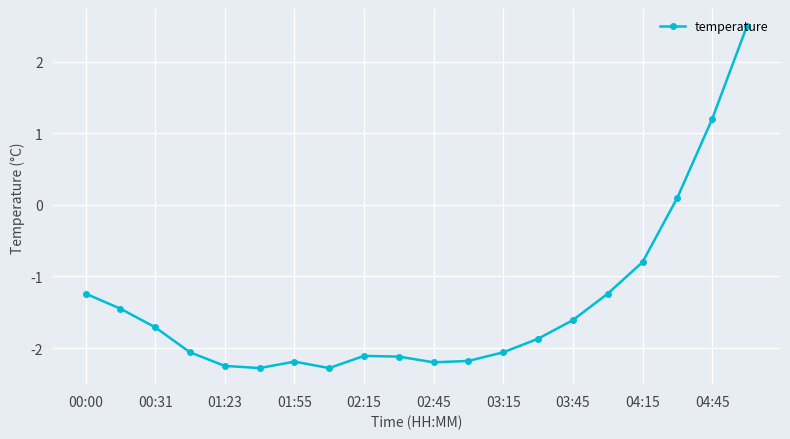

What is the smallest value displayed?

-2.3